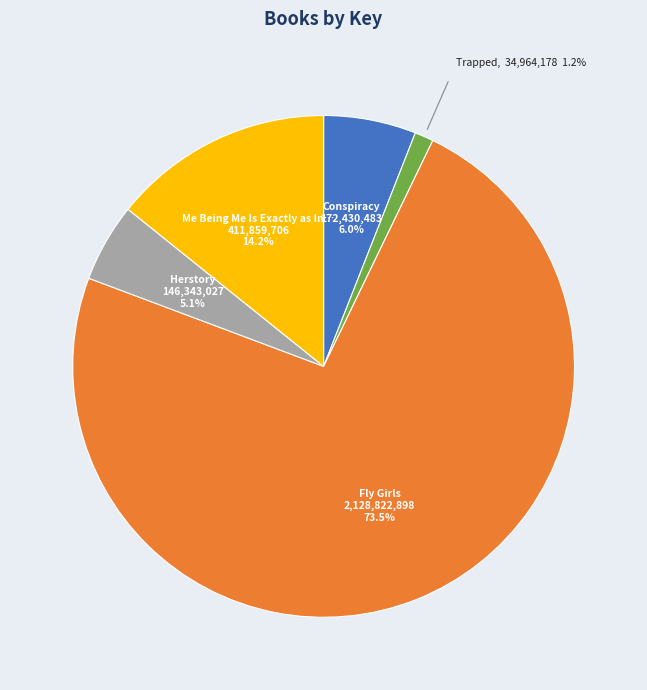

Rank the categories by value from lowest to highest.

Trapped, Herstory, Conspiracy, Me Being Me Is Exactly as In…, Fly Girls